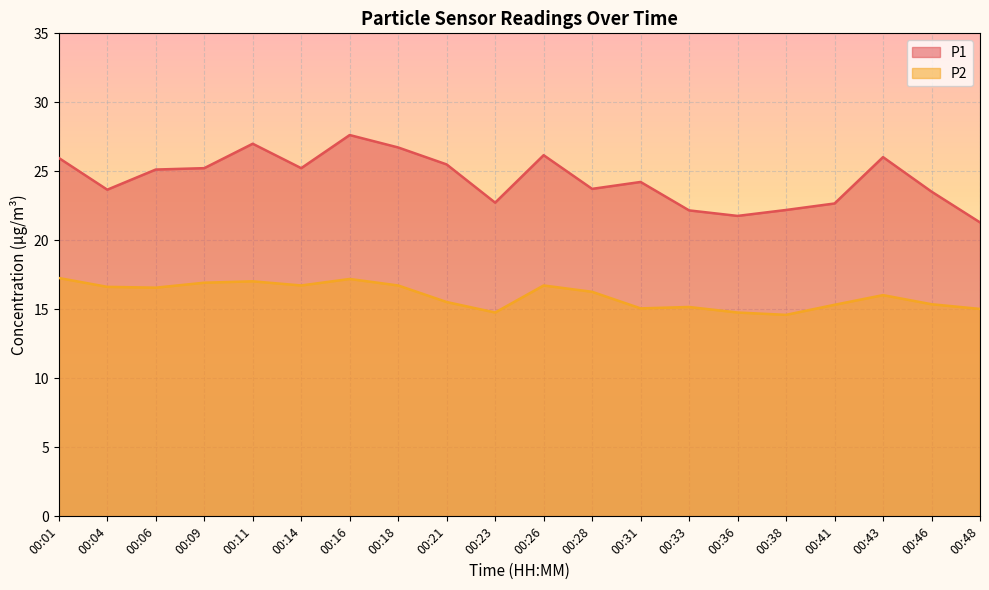

Reading left to right, extract all data points from this chart.

P1: 00:01=26.0	00:04=23.7	00:06=25.1	00:09=25.2	00:11=27.0	00:14=25.2	00:16=27.6	00:18=26.7	00:21=25.5	00:23=22.7	00:26=26.2	00:28=23.7	00:31=24.2	00:33=22.2	00:36=21.8	00:38=22.2	00:41=22.7	00:43=26.0	00:46=23.5	00:48=21.3
P2: 00:01=17.3	00:04=16.6	00:06=16.6	00:09=16.9	00:11=17.0	00:14=16.7	00:16=17.2	00:18=16.7	00:21=15.5	00:23=14.8	00:26=16.7	00:28=16.3	00:31=15.1	00:33=15.2	00:36=14.8	00:38=14.6	00:41=15.3	00:43=16.0	00:46=15.4	00:48=15.0